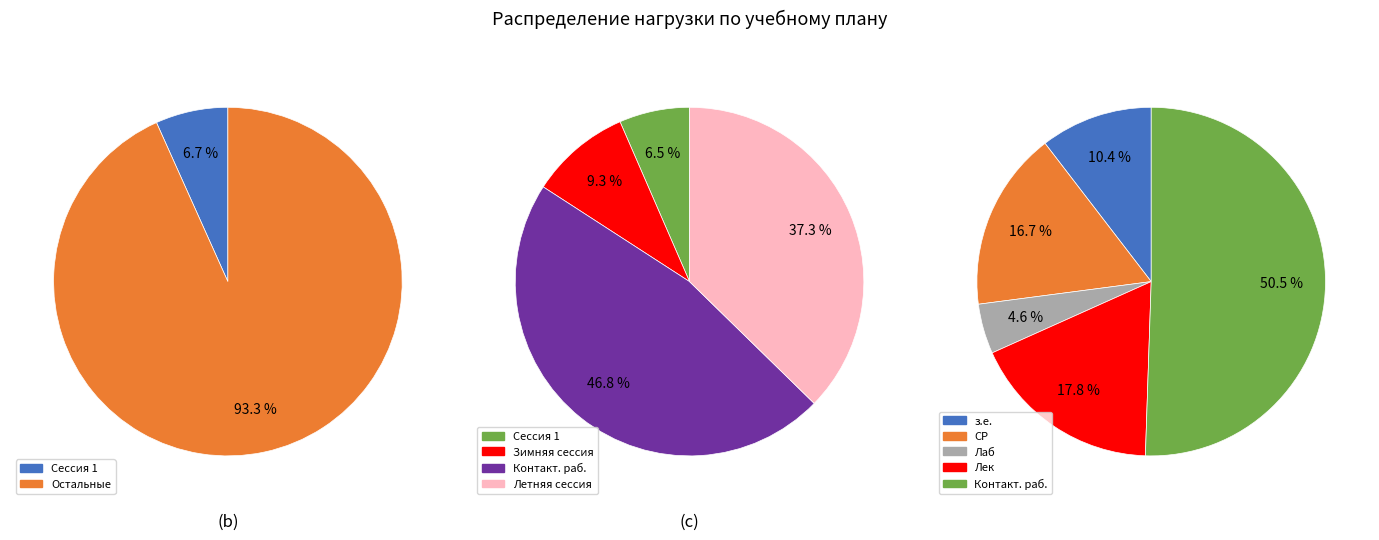

How many slices are in this pie chart?

4